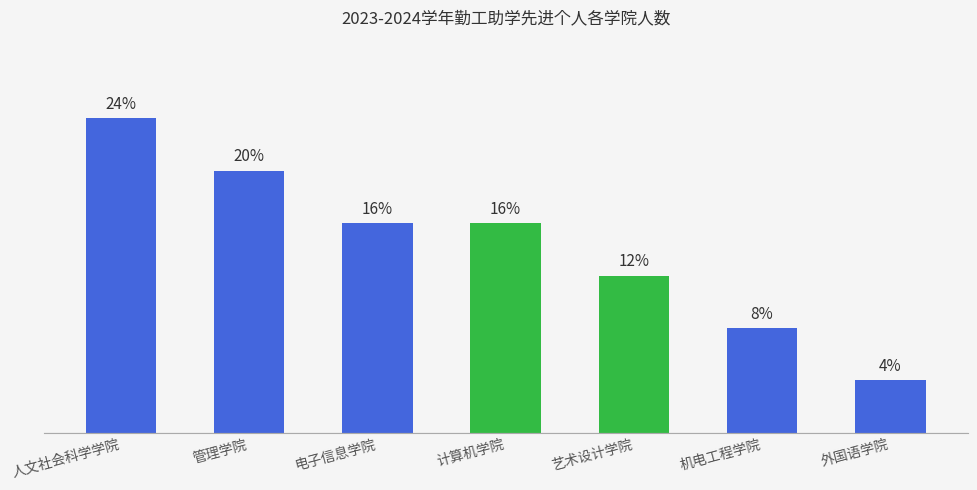

Between 艺术设计学院 and 机电工程学院, which is larger?

艺术设计学院